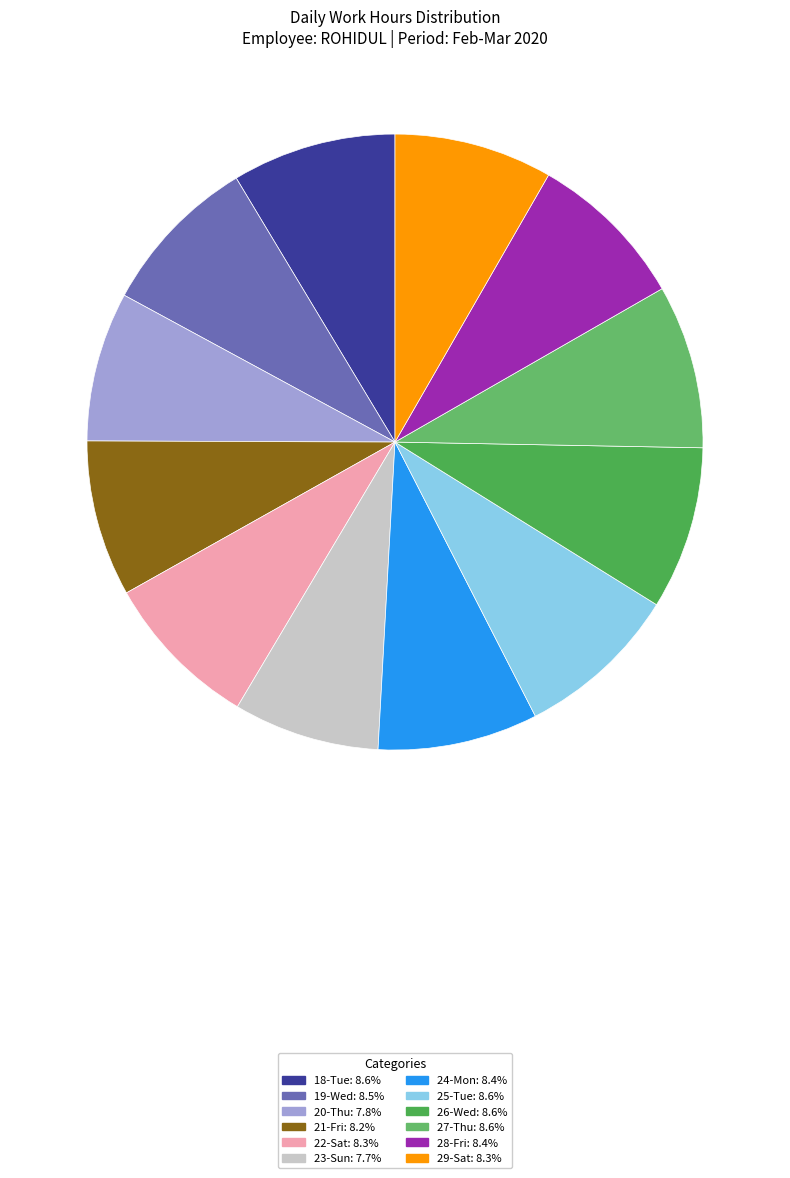

What is the ratio of the value at 19-Wed to the value at 20-Thu?

1.1